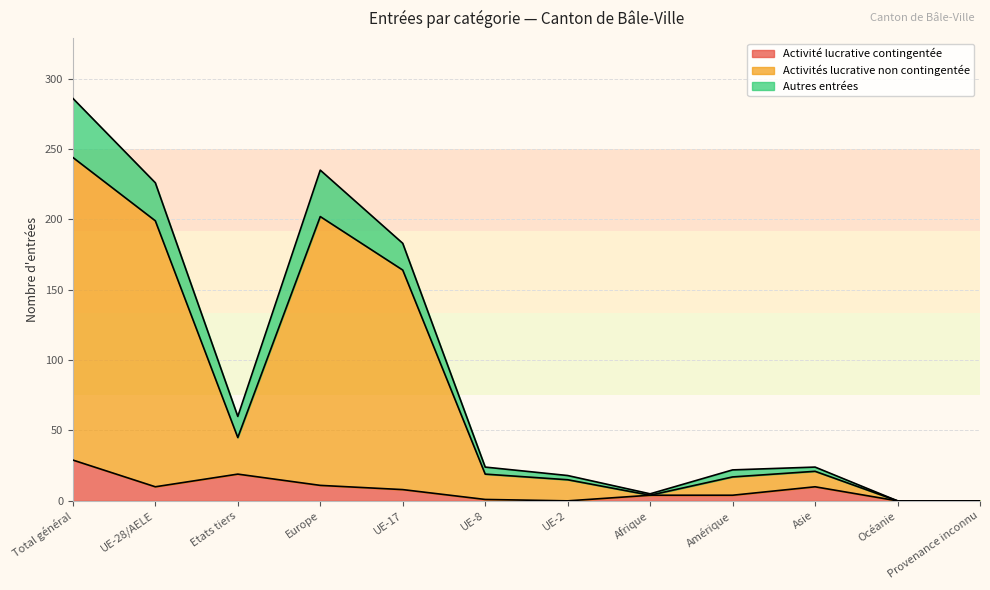

Does the chart have visible grid lines?

Yes